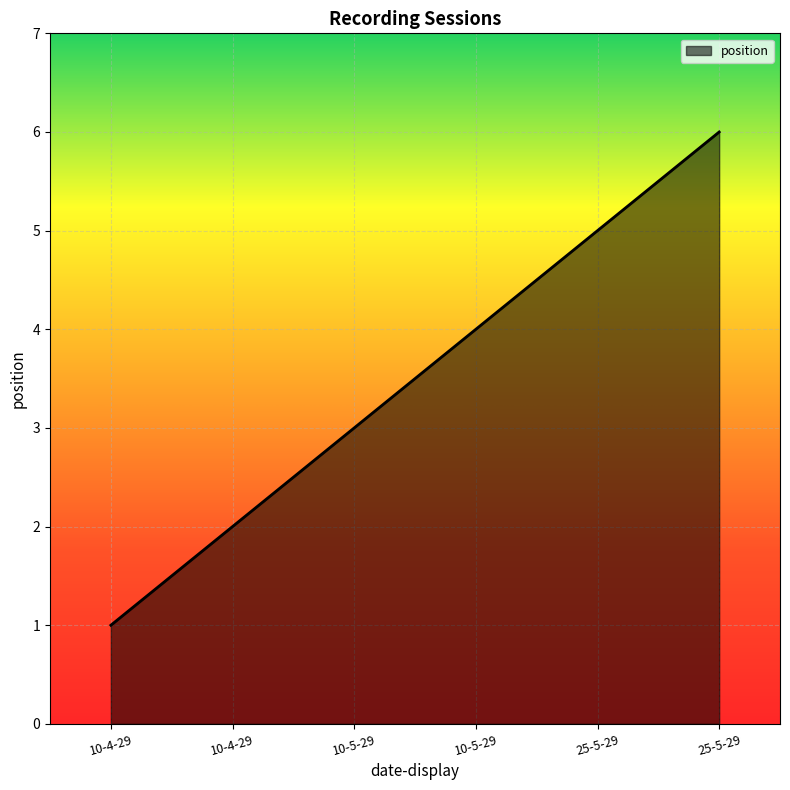

How many values are between 2 and 5?

4